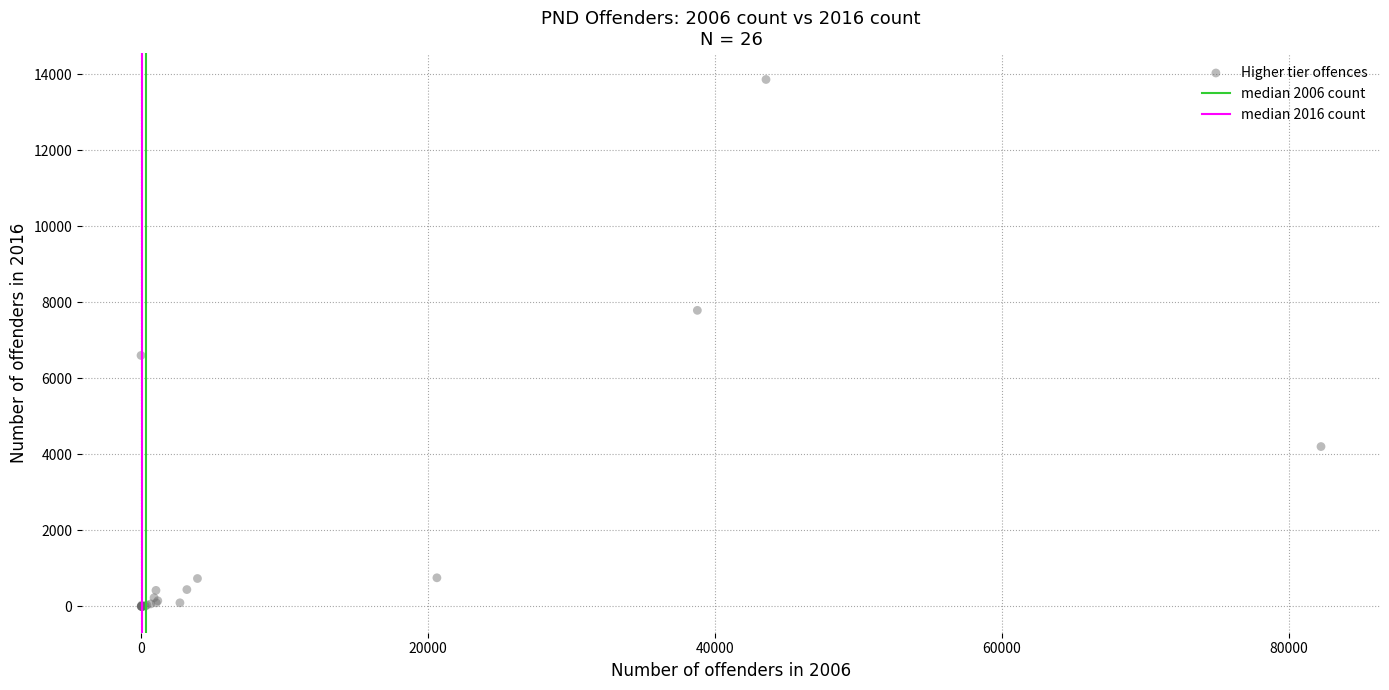

What Y value in the scatter plot is closest to 6930?

6601